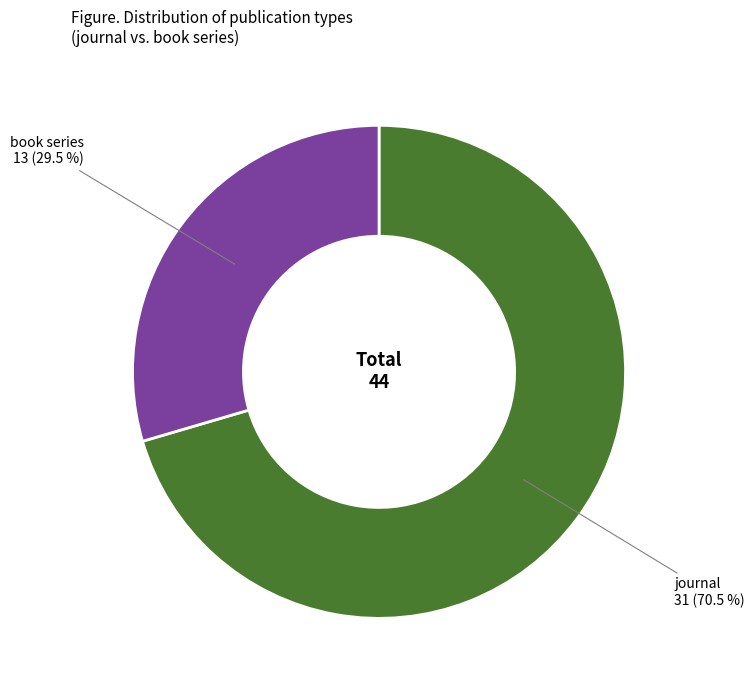

Which category has the biggest portion of the pie?

journal